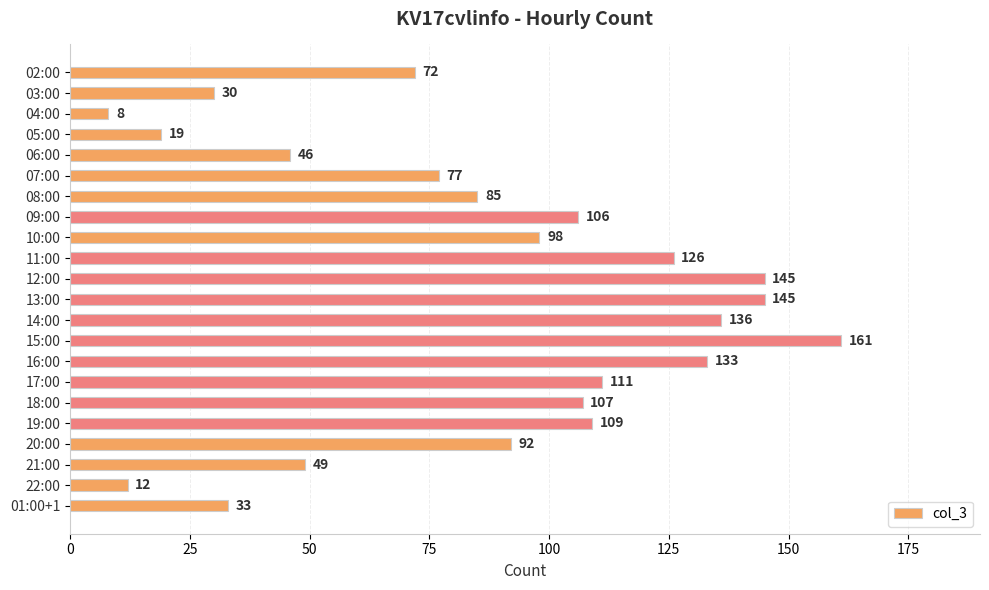

What is the difference between the values at 04:00 and 16:00?

125